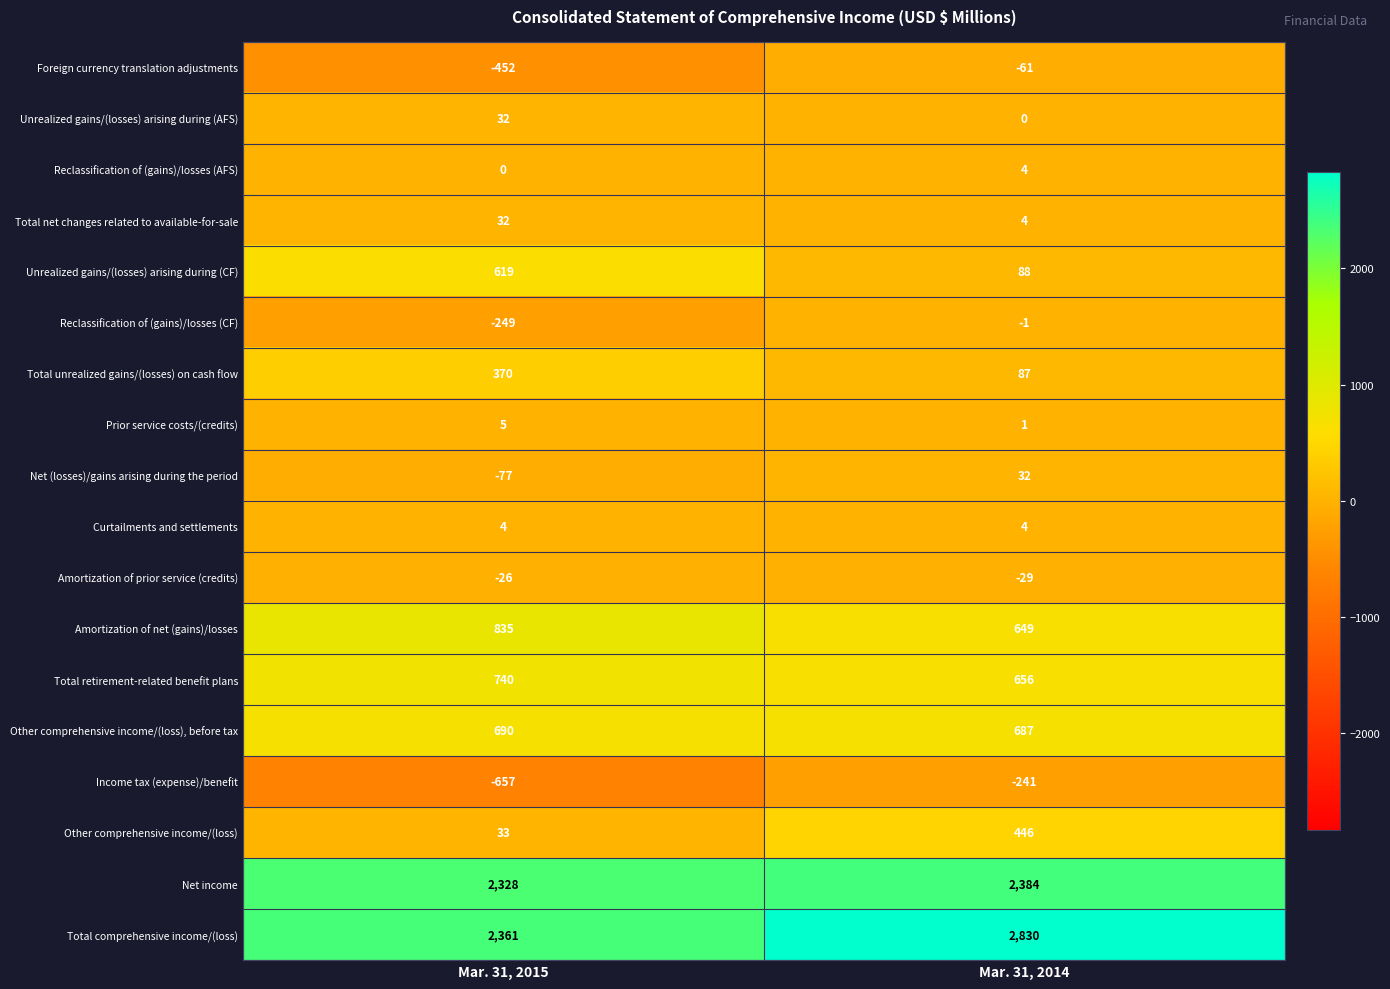

What is the sum of all Amortization of net (gains)/losses values?

1484